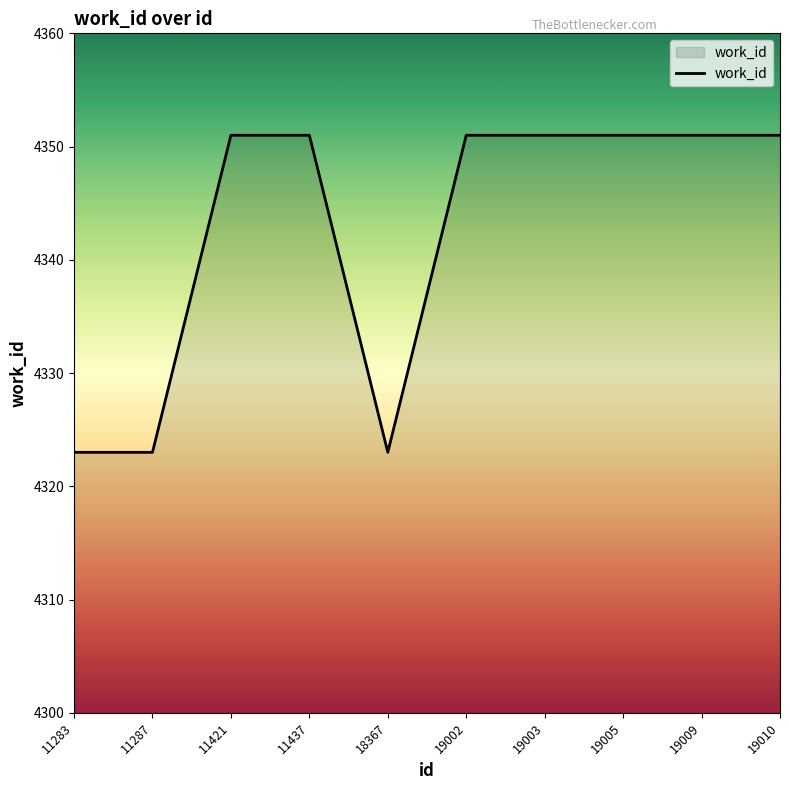

The value at 19009 is 6525. True or false?

False